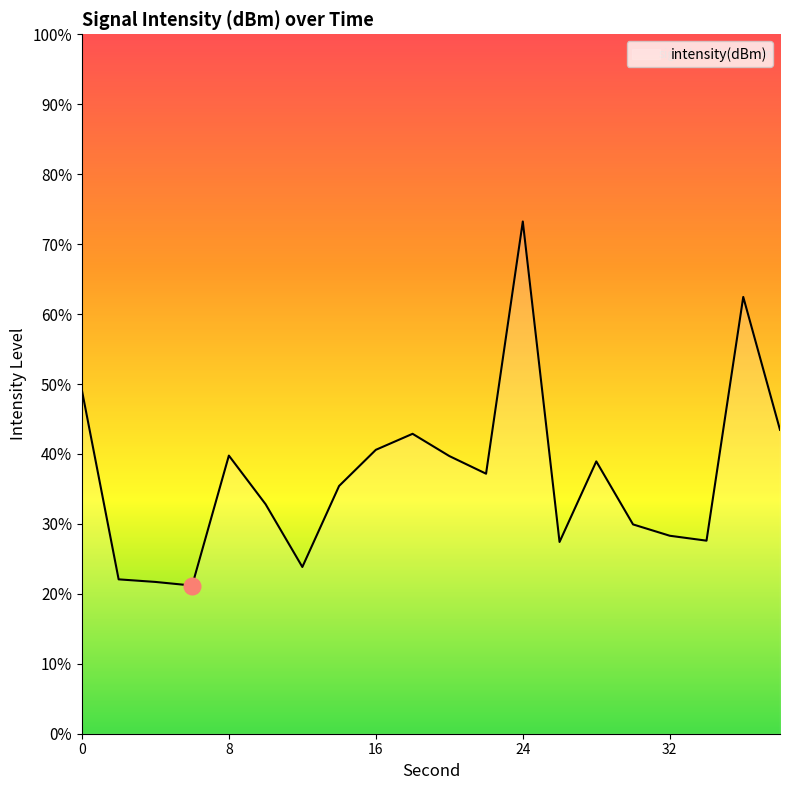

True or false: the data has more than 0 interior local peaks.

True